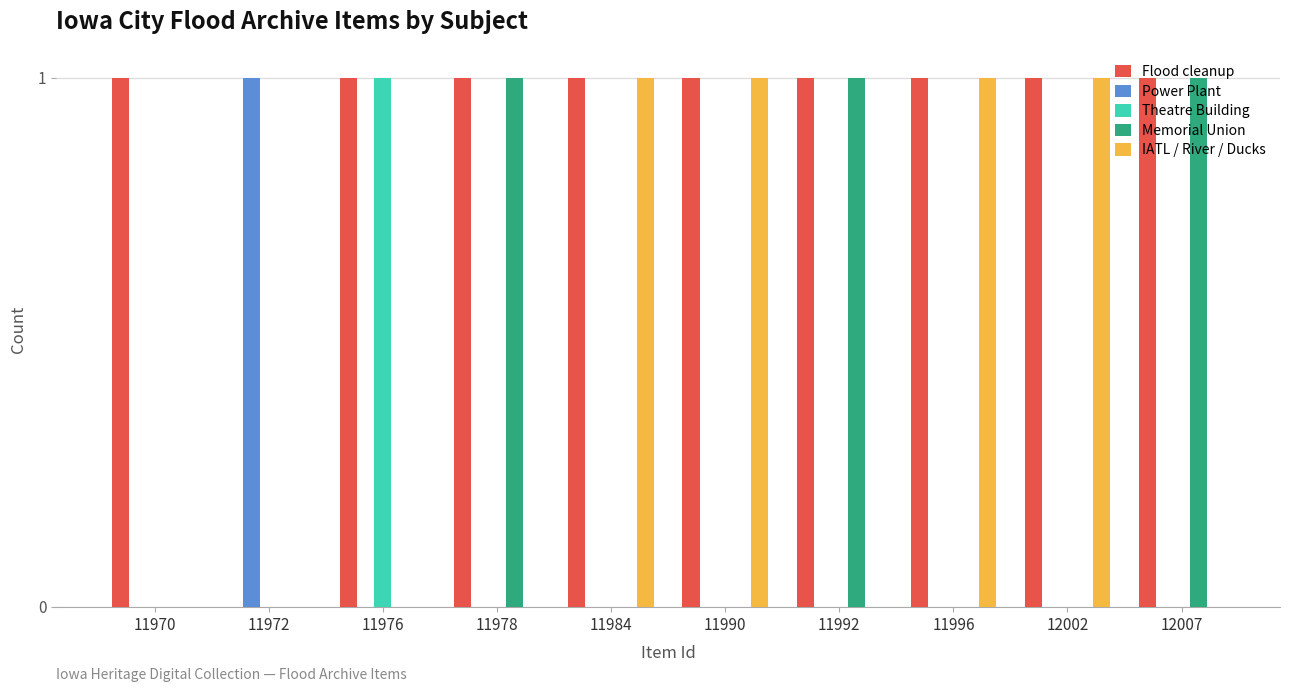

Which series has the largest total across all categories?

Flood cleanup